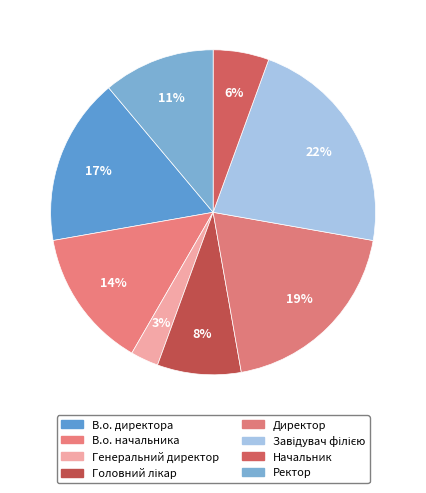

Does Генеральний директор represent more than half of the total?

No